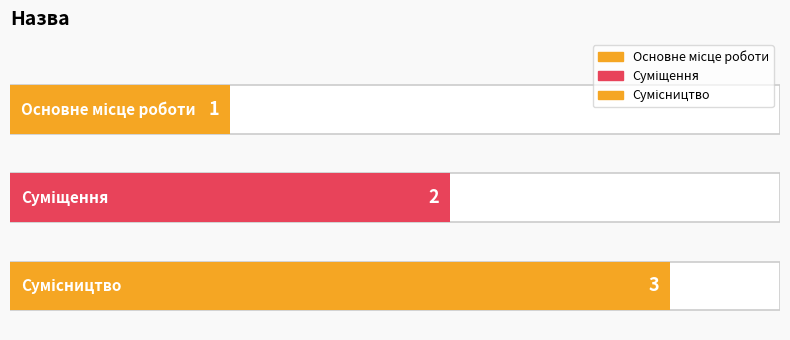

True or false: the data shows 1 at Основне місце роботи.

False